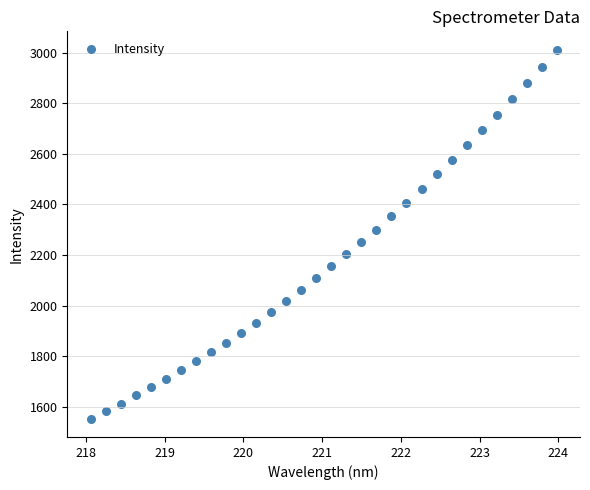

What is the range of X values (max minus min)?

5.9